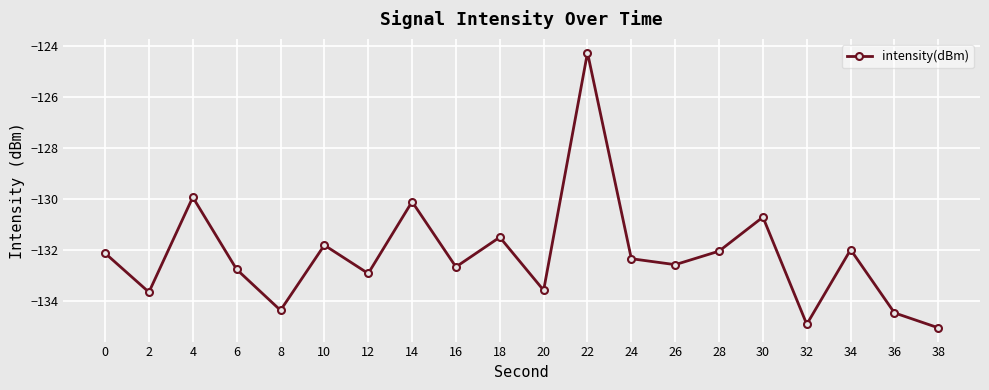

How many lines are shown in the chart?

1